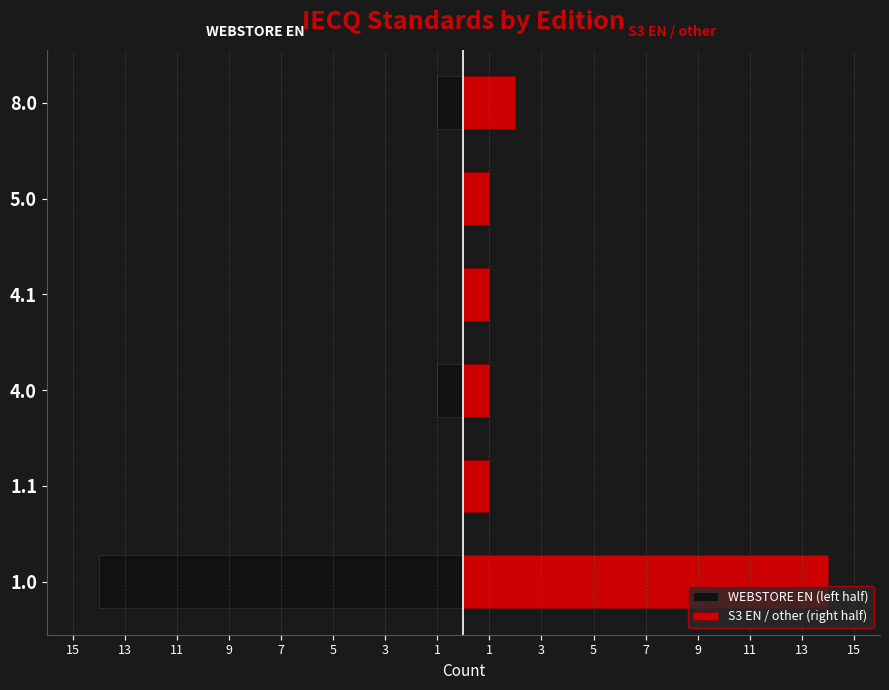

Which series changed the most between 1.0 and 4.0?

WEBSTORE EN (left half)